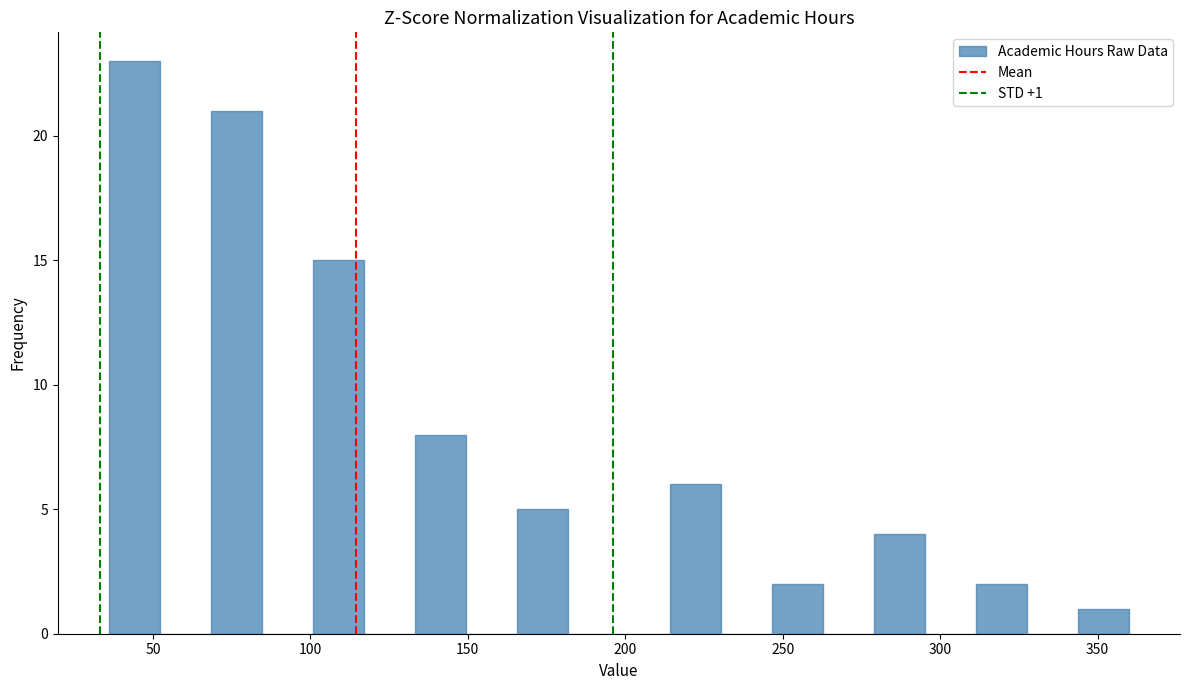

Around what value on the x-axis is the tallest bar? Give the approximate position of its centre, as read against the axis.

45